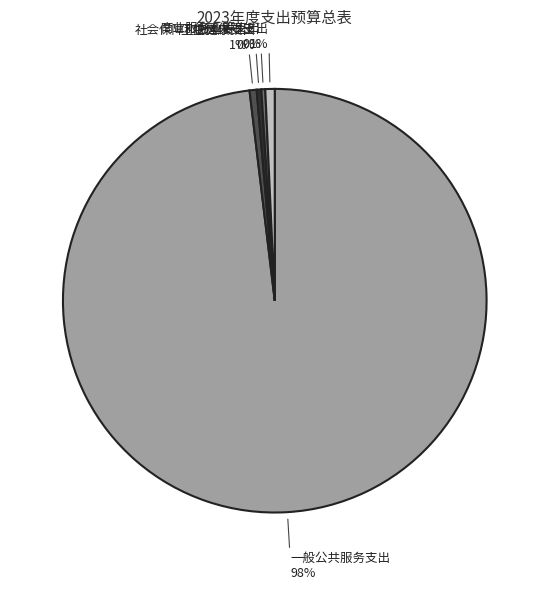

Does any single category account for the majority?

Yes